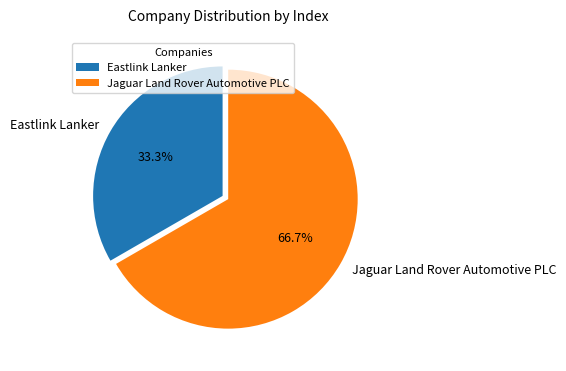

What portion of the pie excludes Jaguar Land Rover Automotive PLC?

33.3%